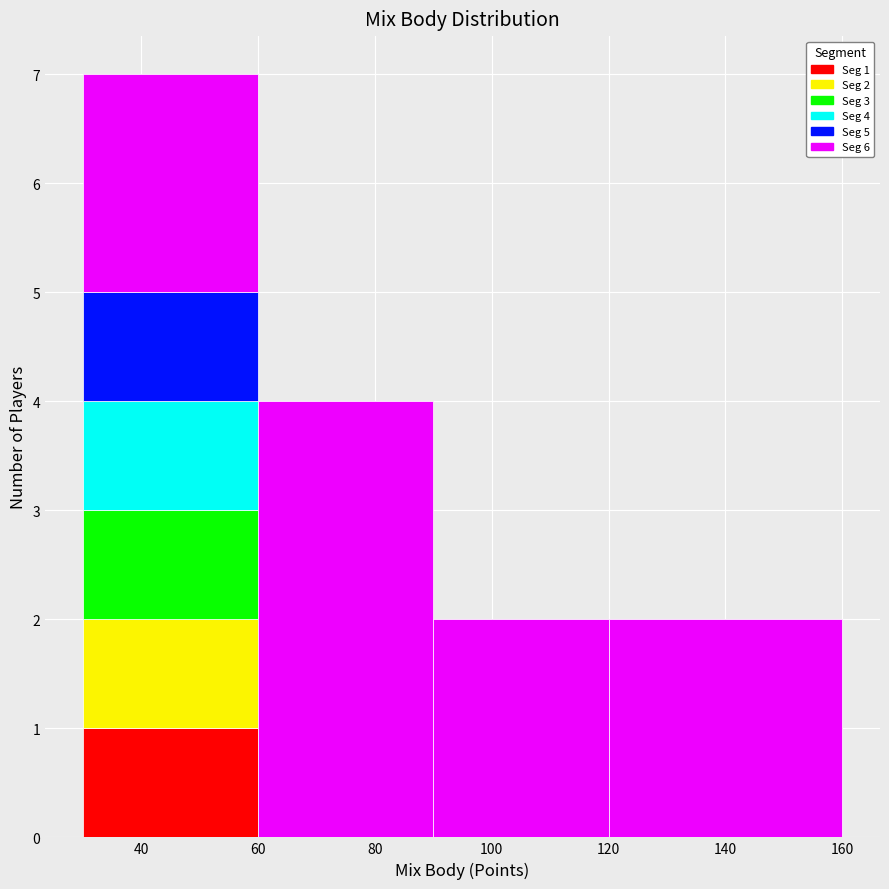

Which range on the x-axis has the tallest stacked bar (by total height)?

30 to 60